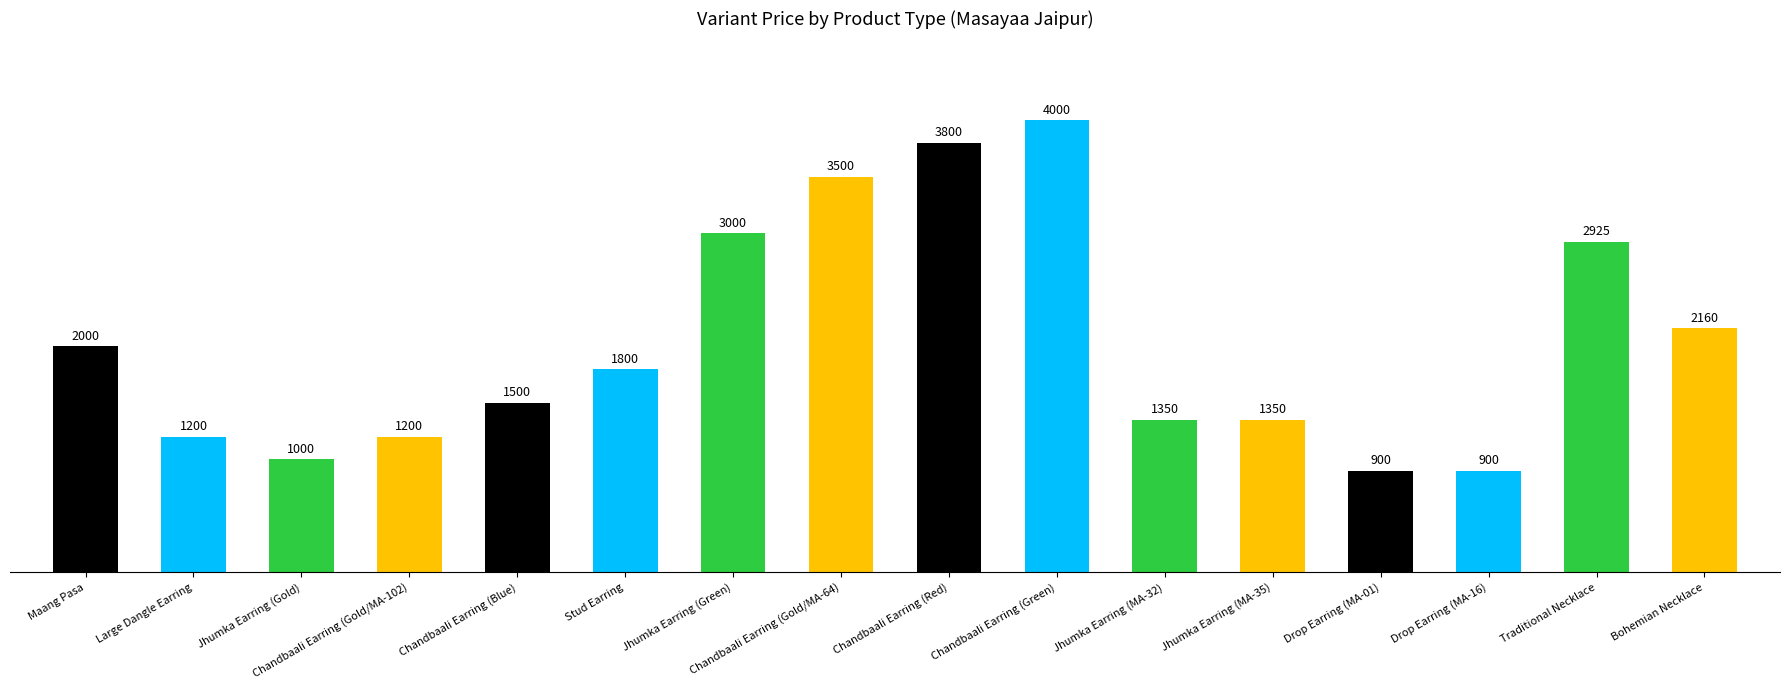

The value at Jhumka Earring (MA-35) is 1350. True or false?

True